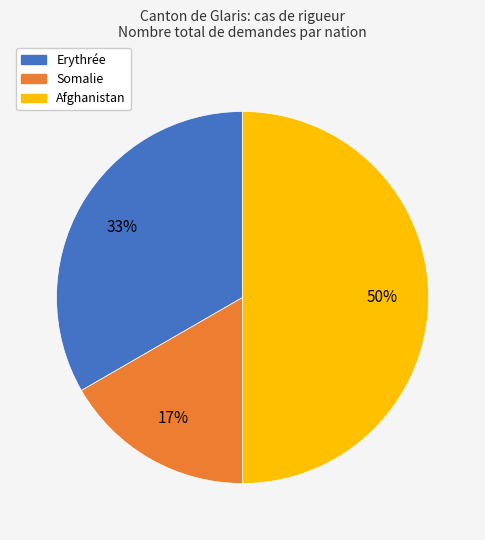

To the nearest percent, what percentage of the pie is Afghanistan?

50%